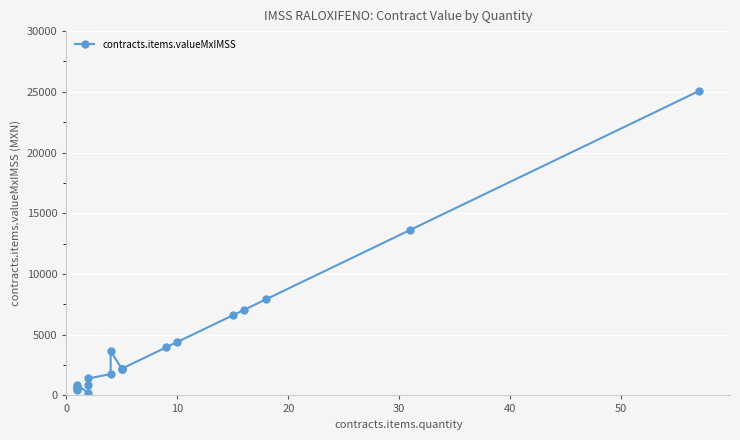

Count the number of data series in this chart.

1